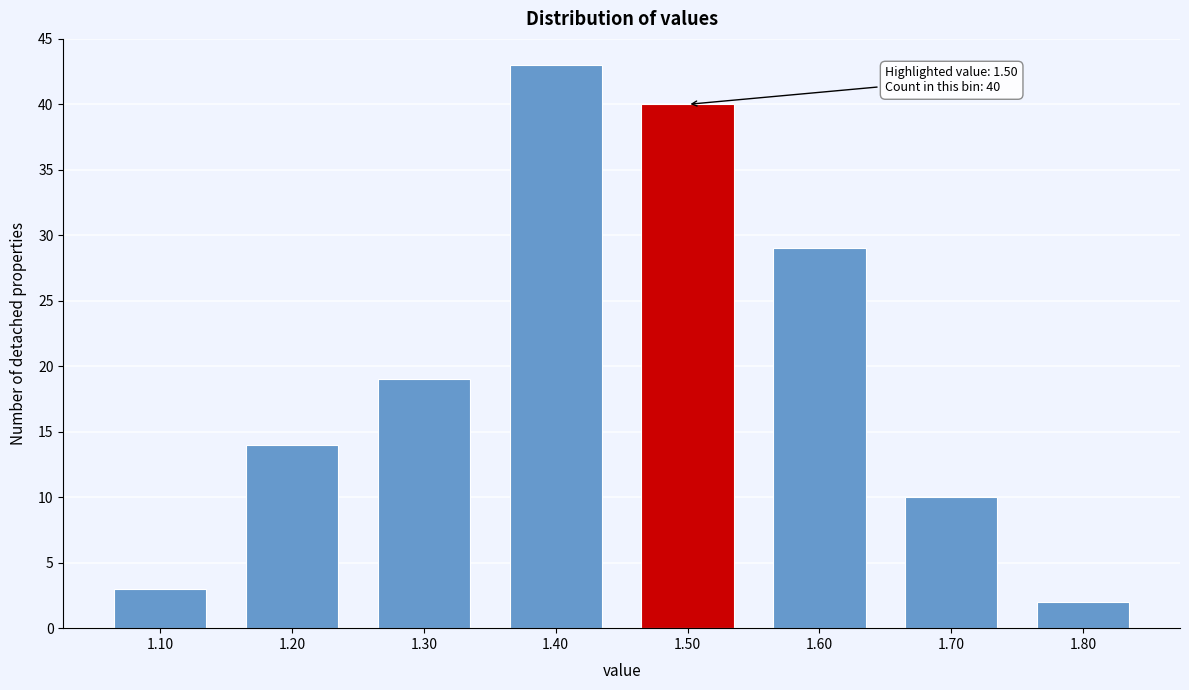

Reading left to right, transcribe all the data shown in this chart.

1.10=3	1.20=14	1.30=19	1.40=43	1.50=40	1.60=29	1.70=10	1.80=2